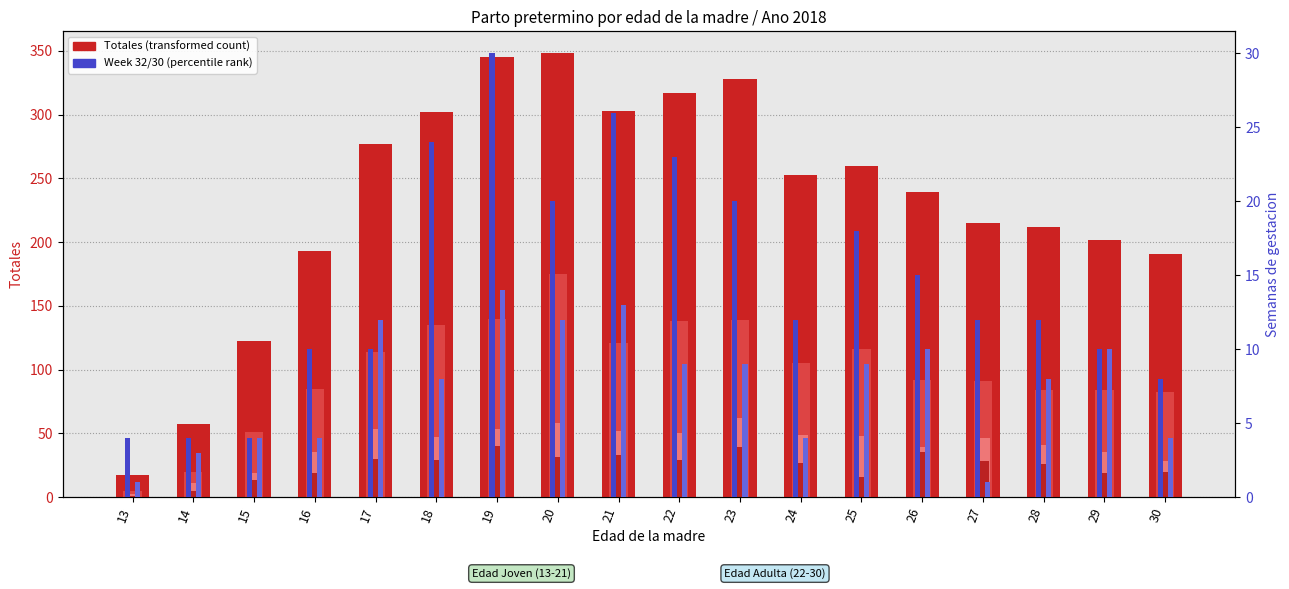

What is the approximate value of Totales at 29?

202